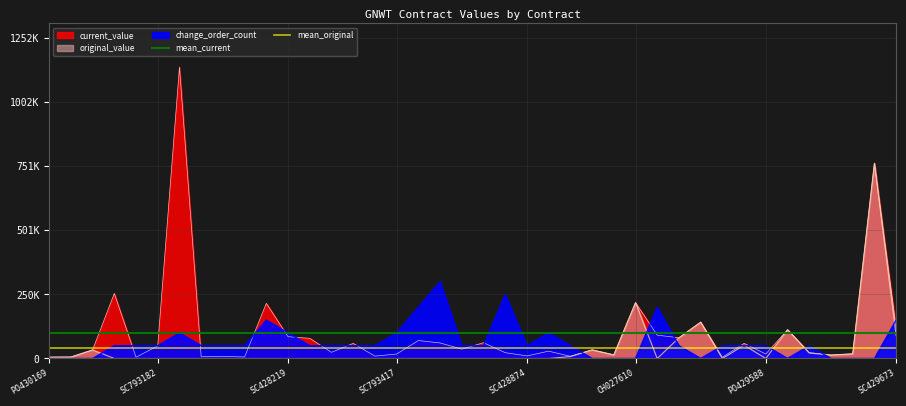

What is the average value of the mean_current series?

100359.1